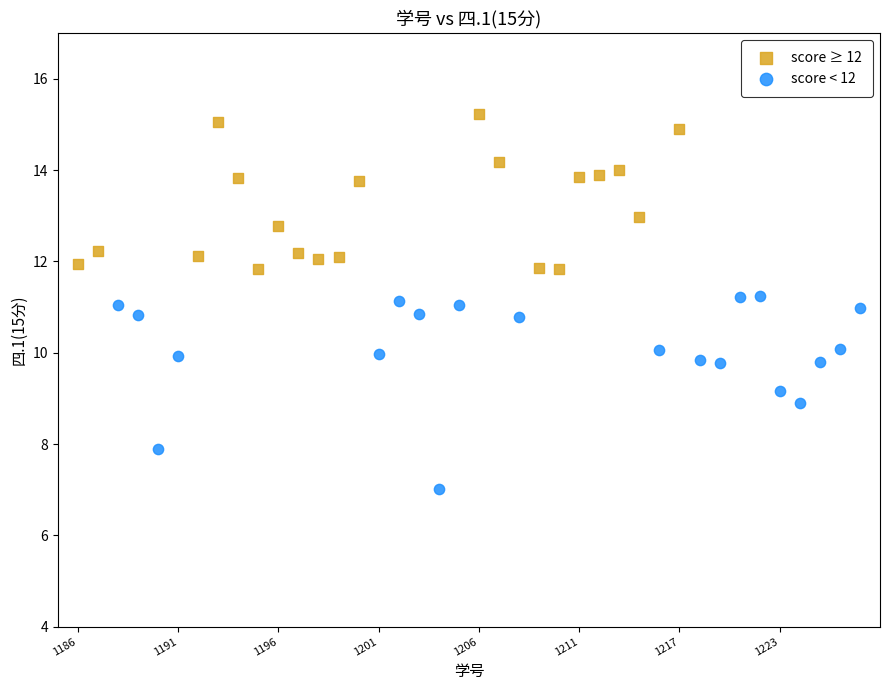

What are all the series names shown in the legend?

score ≥ 12, score < 12